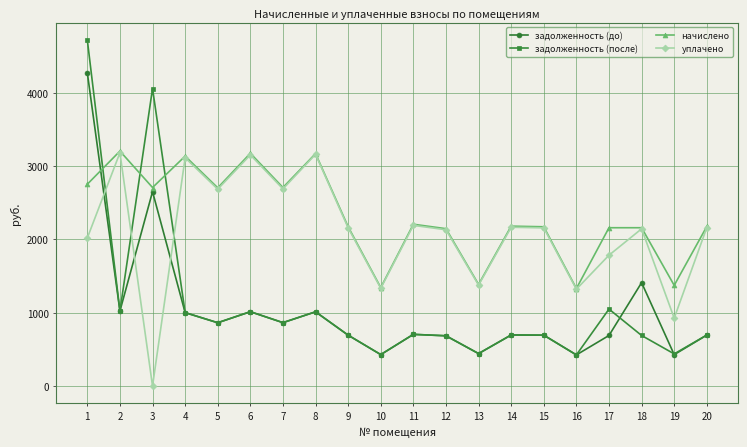

The value of задолженность (после) at 2 is 493.2. True or false?

False